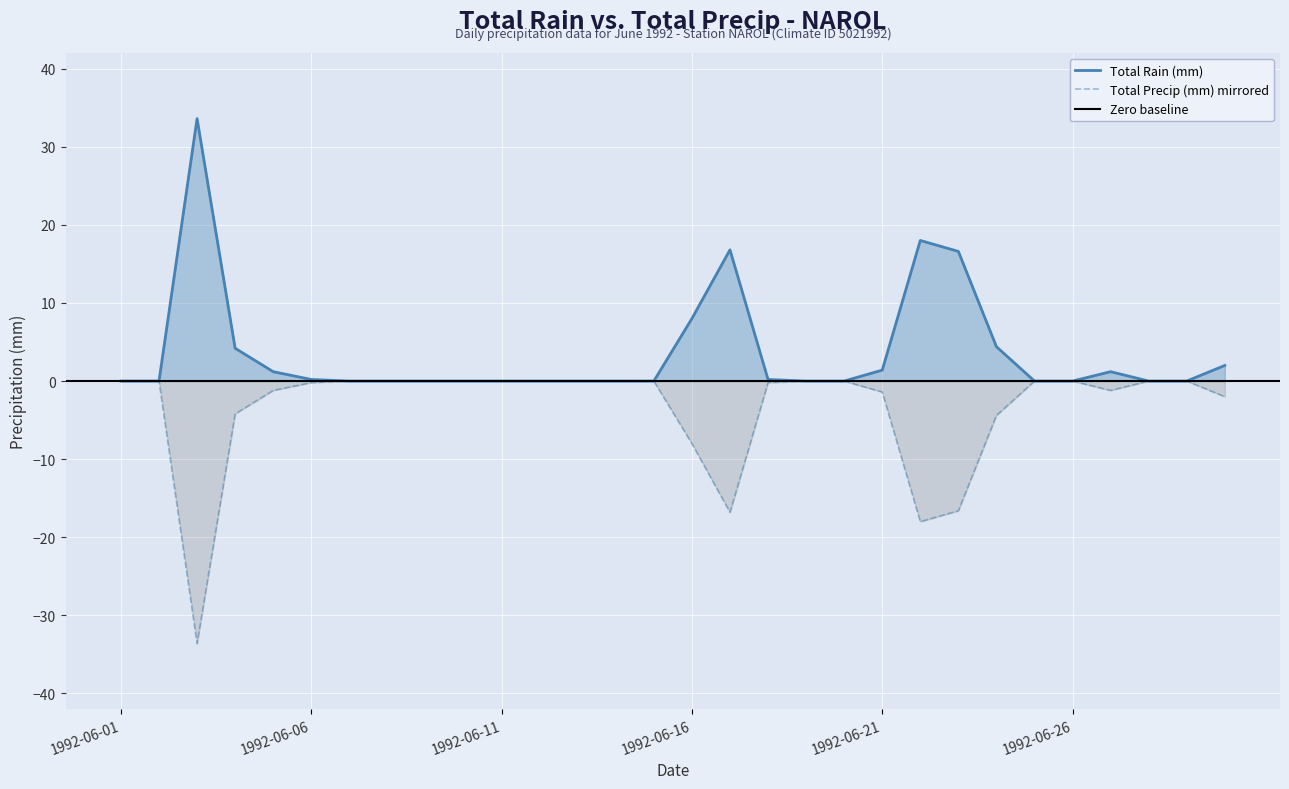

Rank the series by their maximum value, from highest to lowest.

Total Rain (mm), Total Precip (mm)